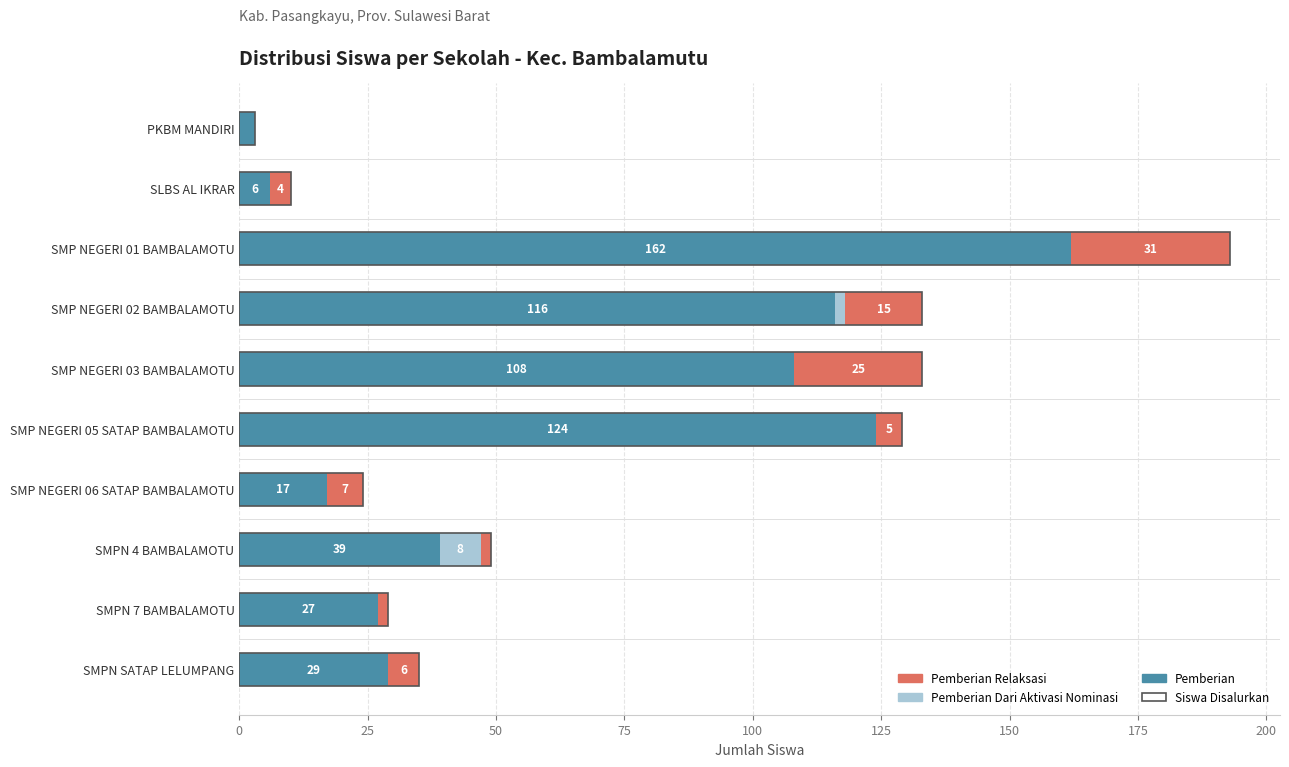

What is the value of the Siswa Disalurkan bar at the 4th from the left?

133